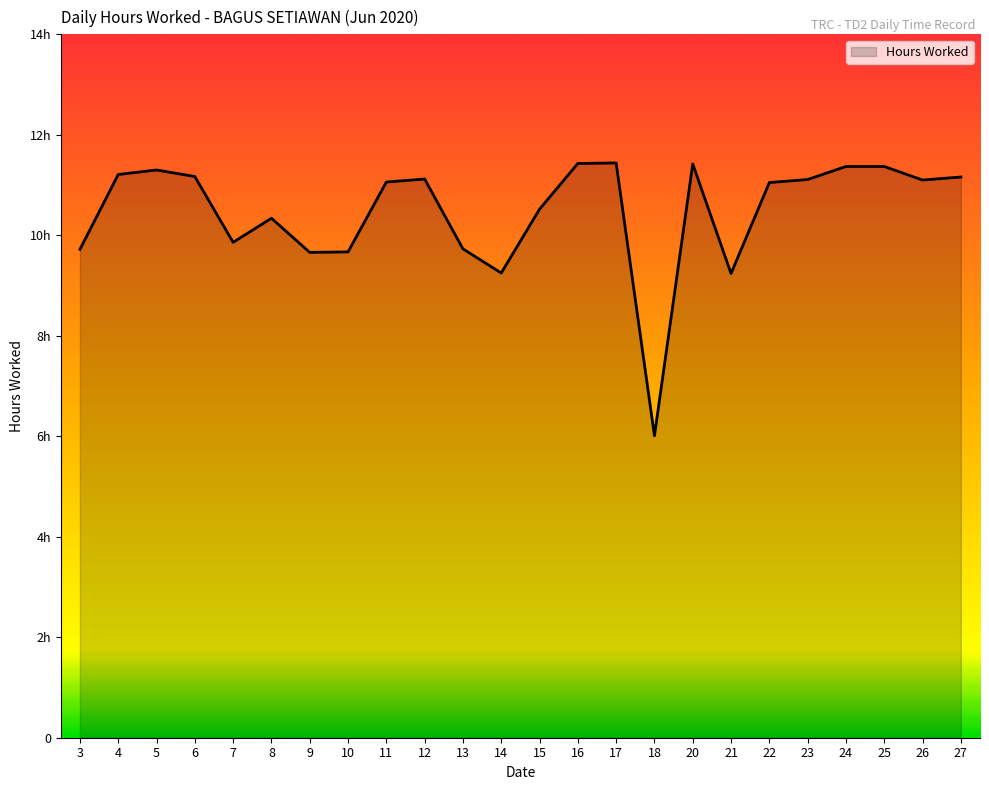

Reading left to right, transcribe all the data shown in this chart.

9.7	11.2	11.3	11.2	9.9	10.3	9.7	9.7	11.1	11.1	9.7	9.2	10.5	11.4	11.4	6.0	11.4	9.2	11.1	11.1	11.4	11.4	11.1	11.2